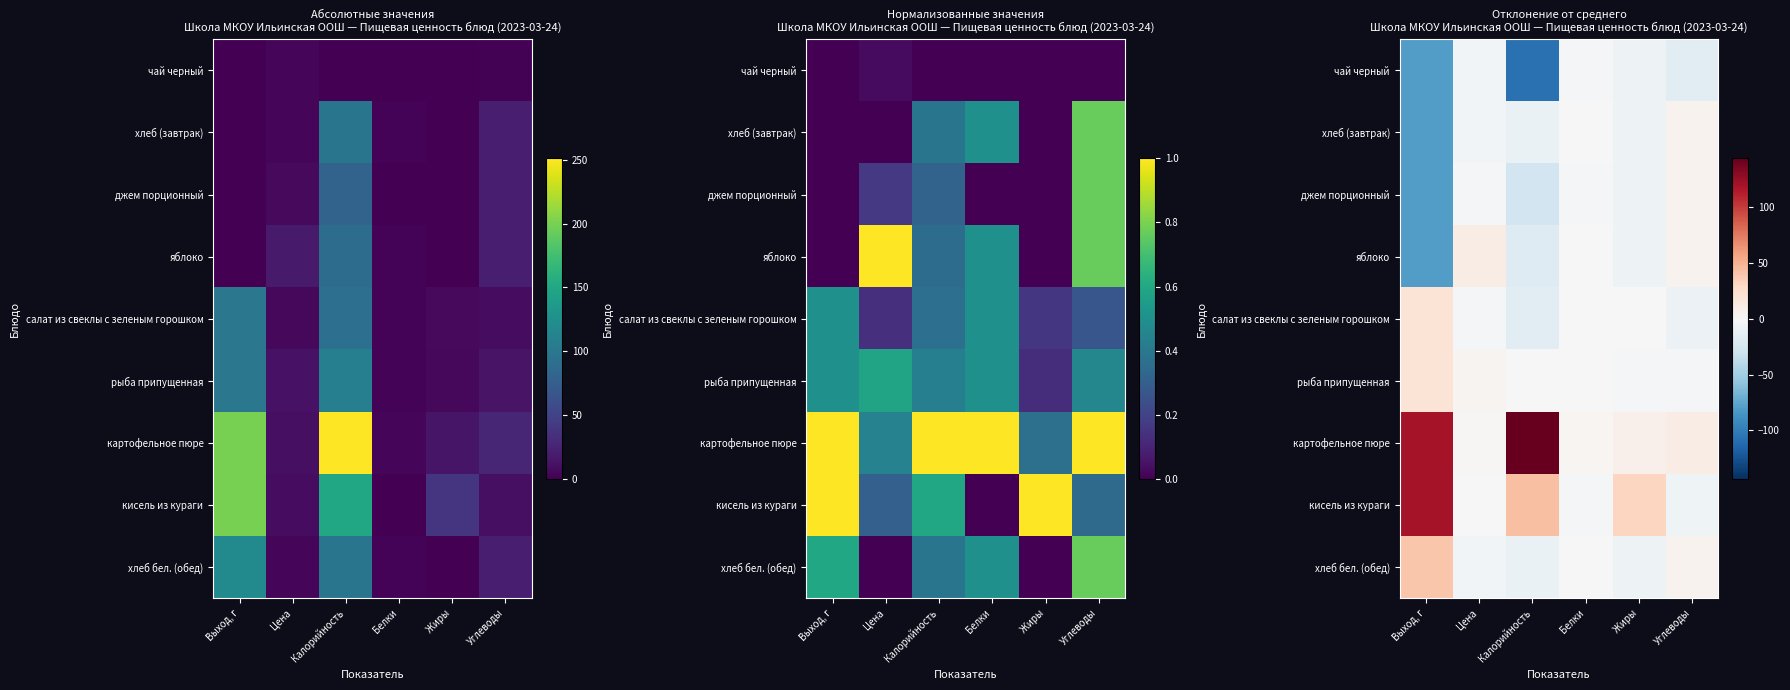

What is the greatest value displayed?

143.7